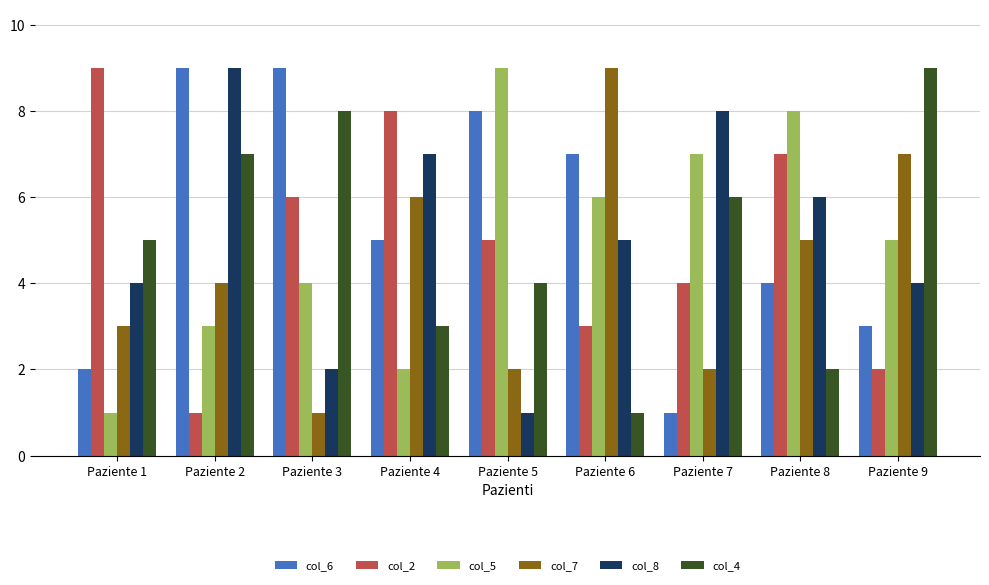

What is the approximate value of col_8 at Paziente 7?

8